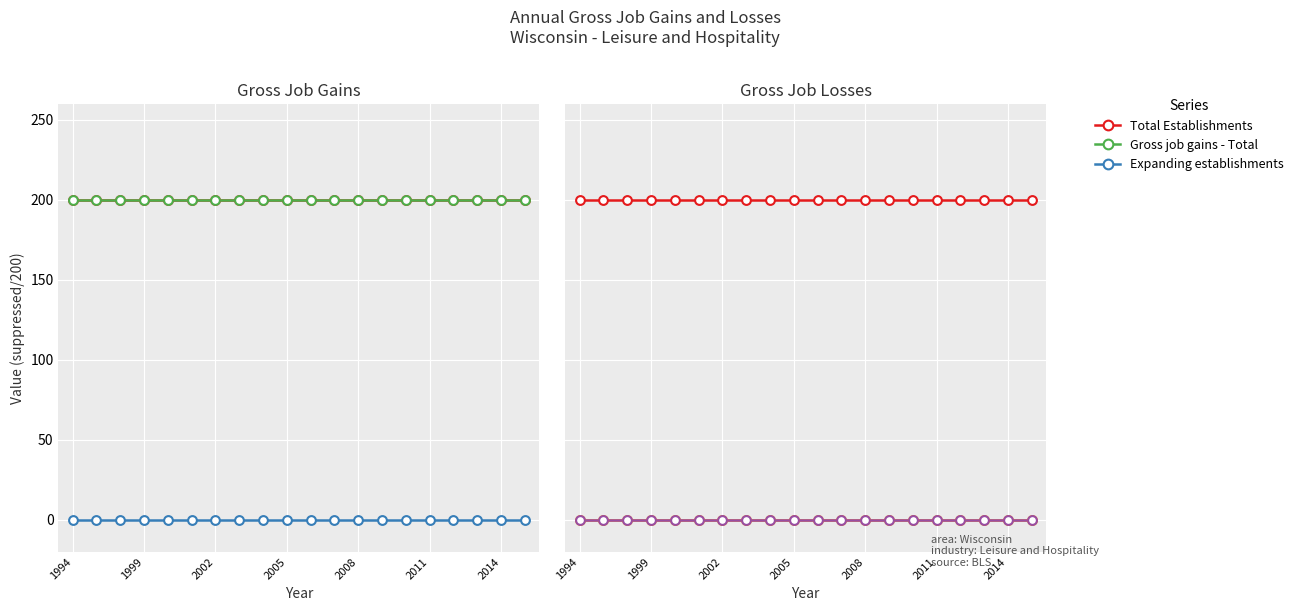

Which series has the widest spread of Y values?

Total Establishments